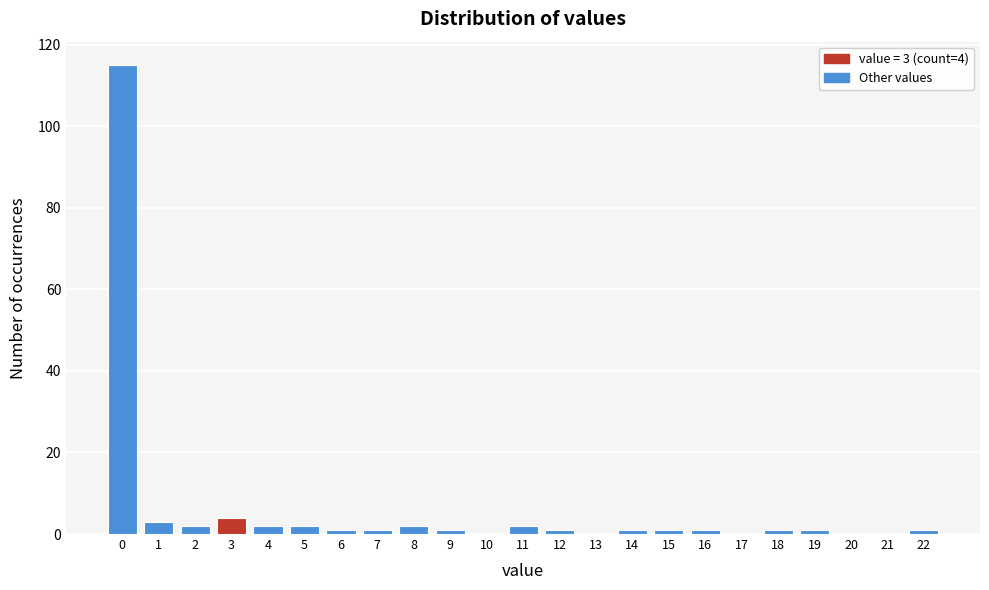

Reading left to right, transcribe all the data shown in this chart.

0=115	1=3	2=2	3=4	4=2	5=2	6=1	7=1	8=2	9=1	10=0	11=2	12=1	13=0	14=1	15=1	16=1	17=0	18=1	19=1	20=0	21=0	22=1